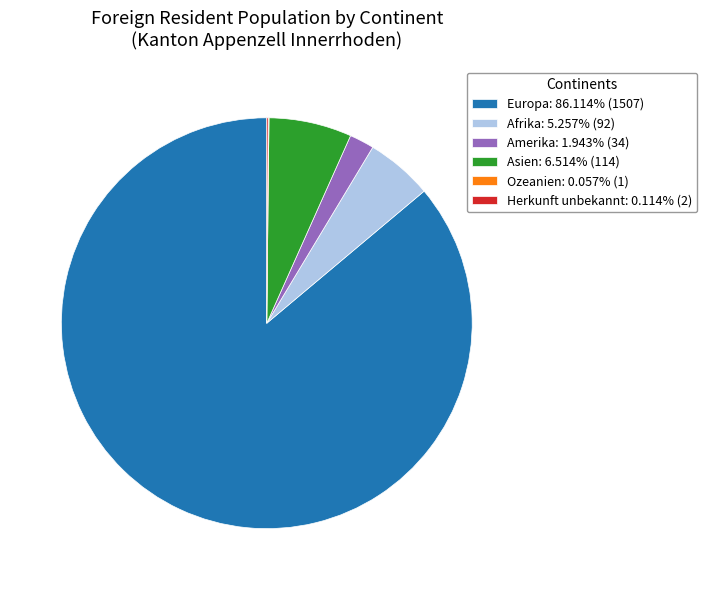

Is there a majority slice in this chart?

Yes